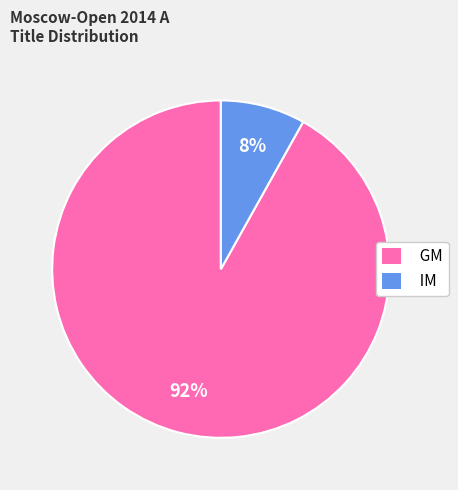

Rank the categories by value from lowest to highest.

IM, GM